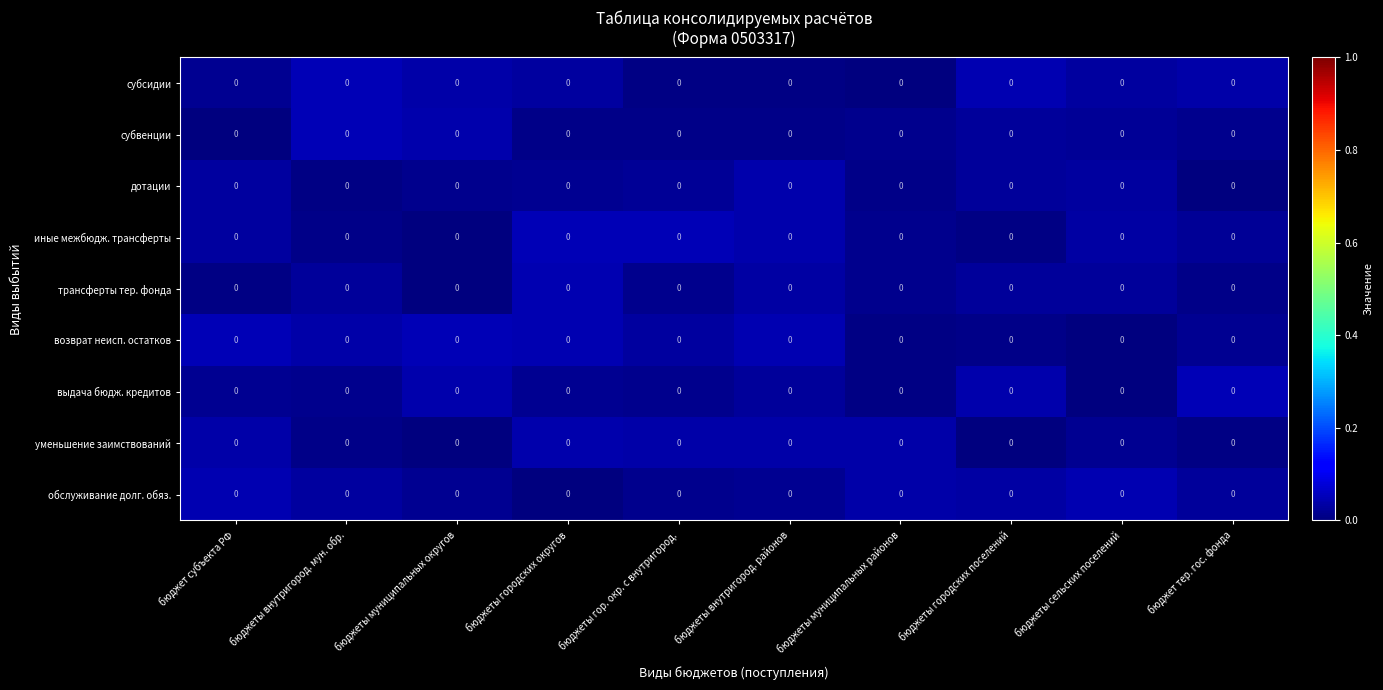

At which category is the sum across all series the highest?

бюджеты городских округов